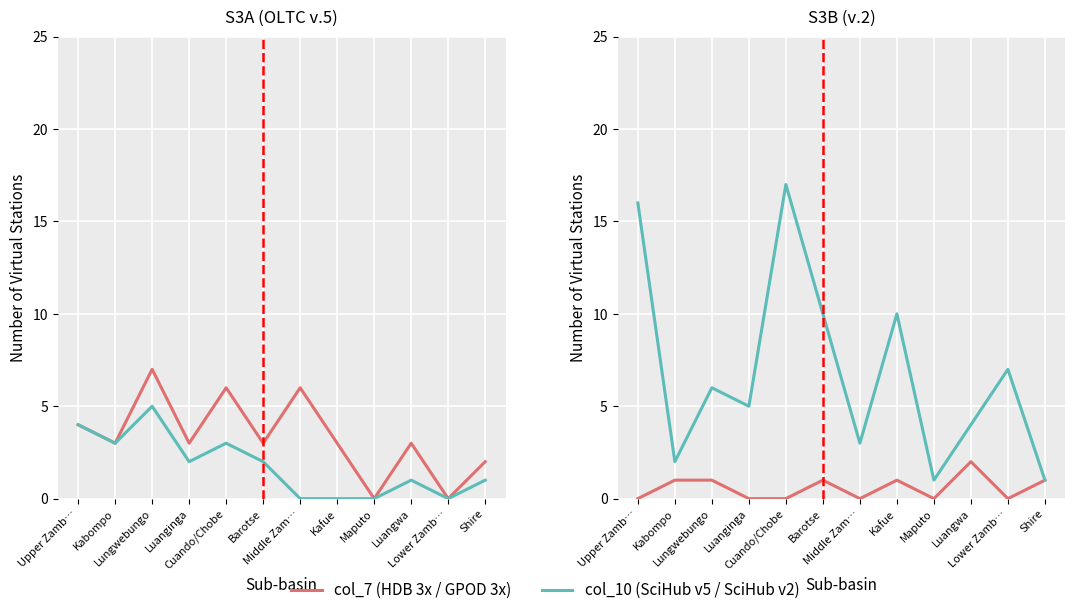

Which series changed the most between Cuando/Chobe and Shire?

col_10 (SciHub v5 / SciHub v2)